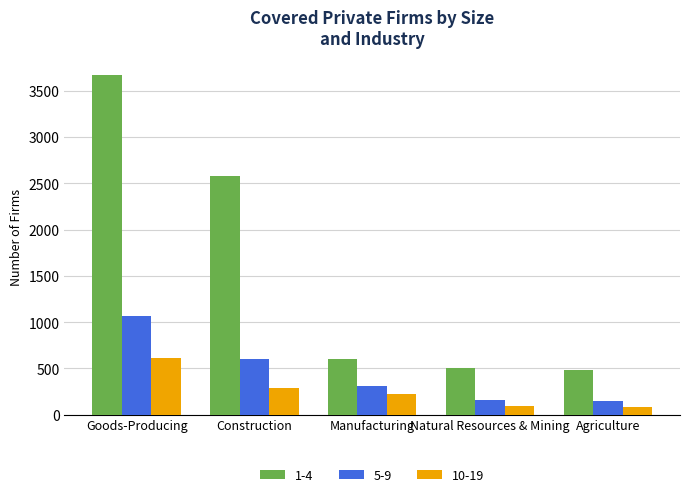

What are all the series names shown in the legend?

1-4, 5-9, 10-19